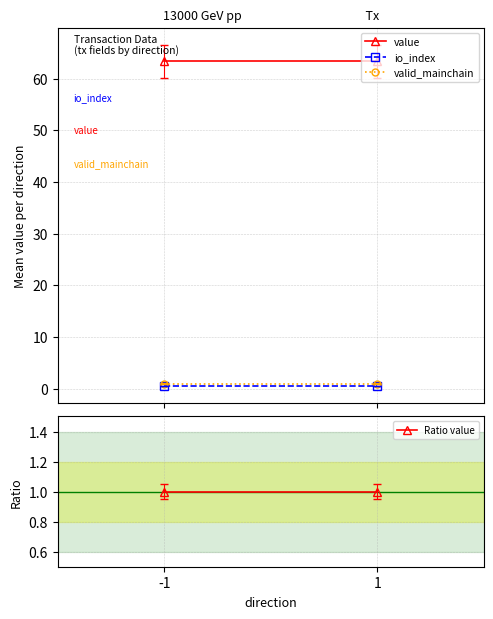

What is the maximum value for Ratio value?

1.0